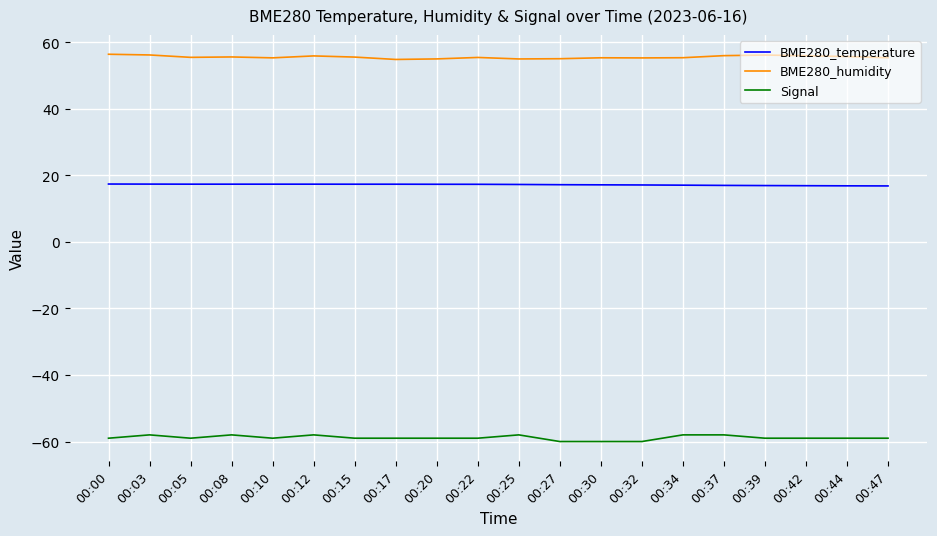

The value of Signal at 00:05 is -59.0. True or false?

True